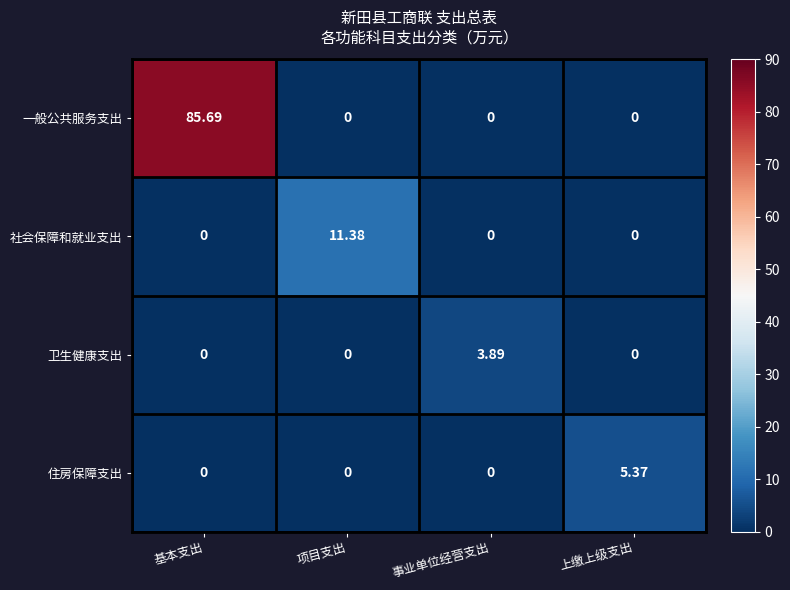

At which category is the sum across all series the highest?

基本支出